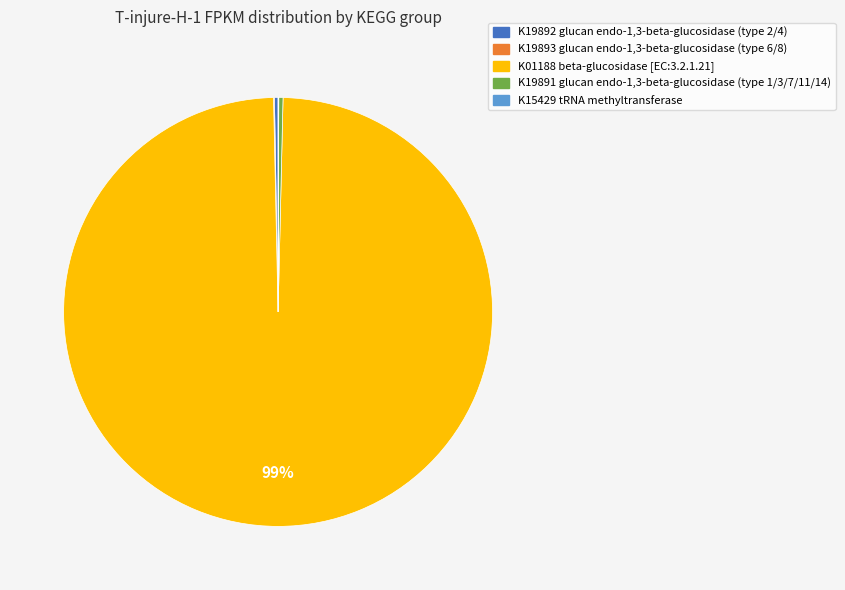

Is there any slice that represents more than half of the pie?

Yes